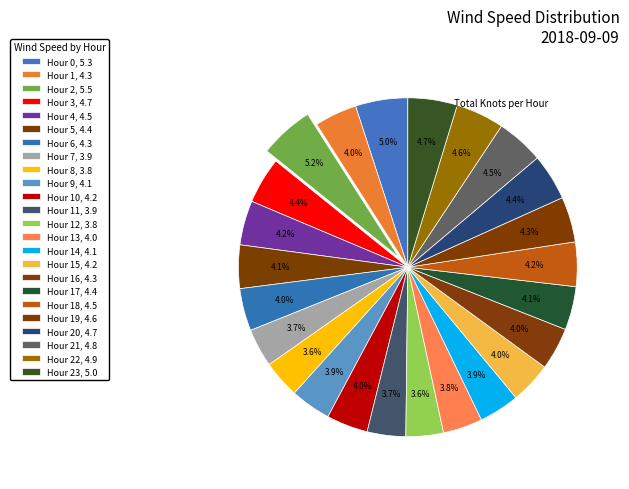

How many slices are in this pie chart?

24